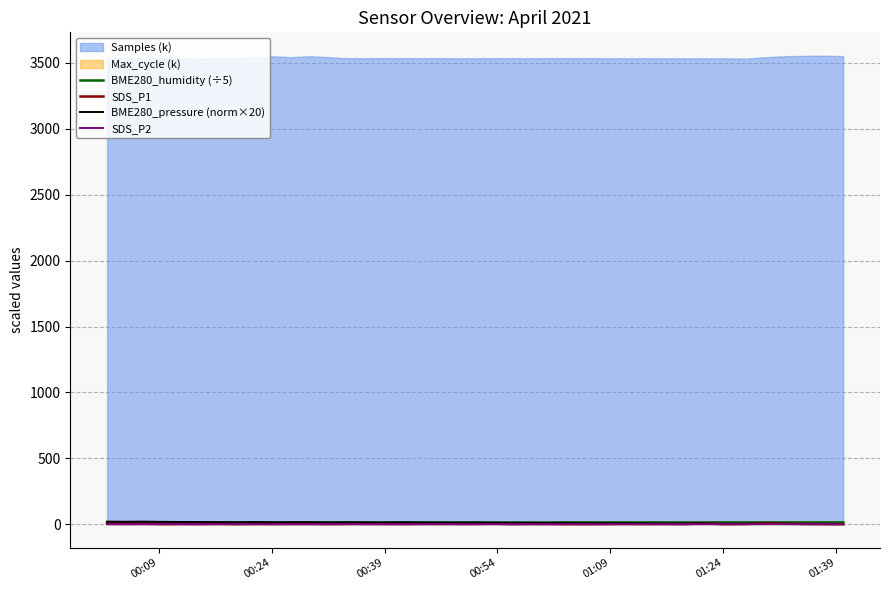

After their last crossing, which series has the higher values: SDS_P1 or BME280_pressure (norm×20)?

SDS_P1